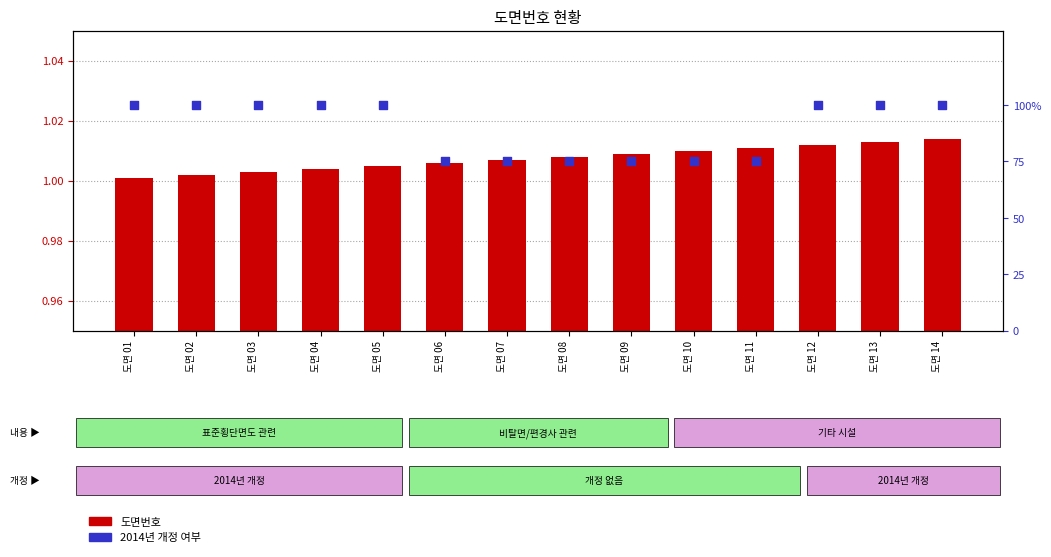

Which series reaches the minimum Y coordinate?

2014년 개정